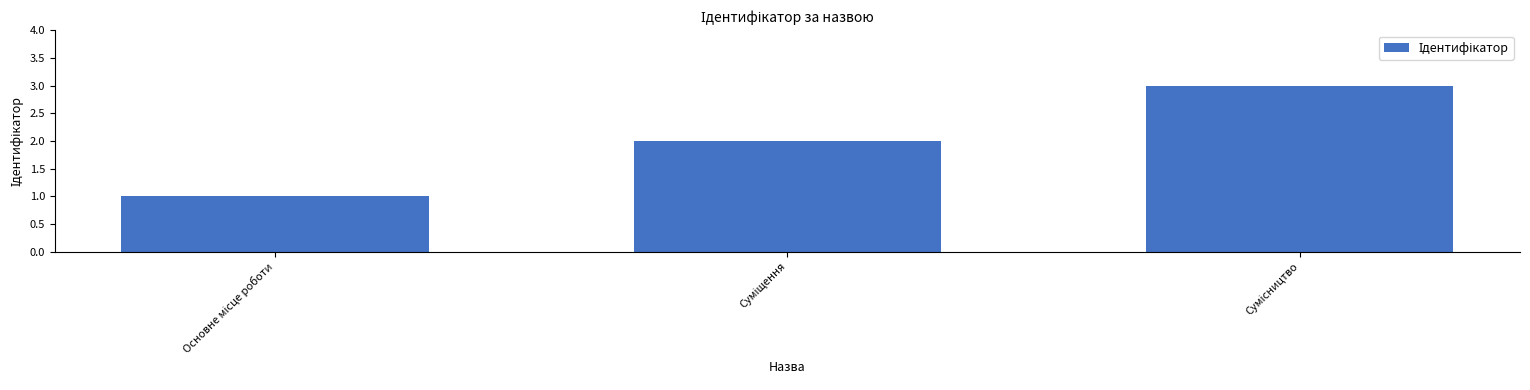

What is the greatest value displayed?

3